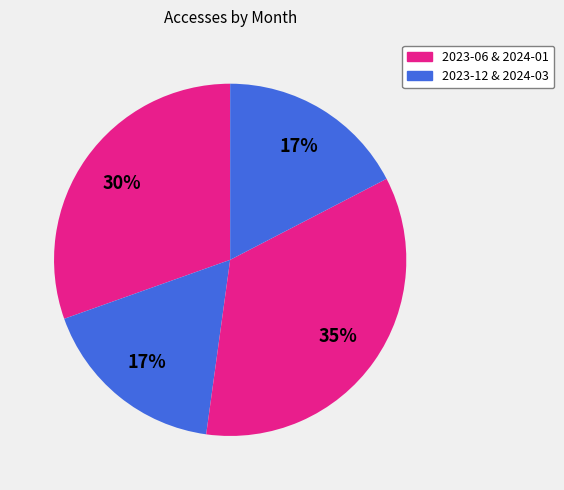

Count the number of slices in the pie.

4